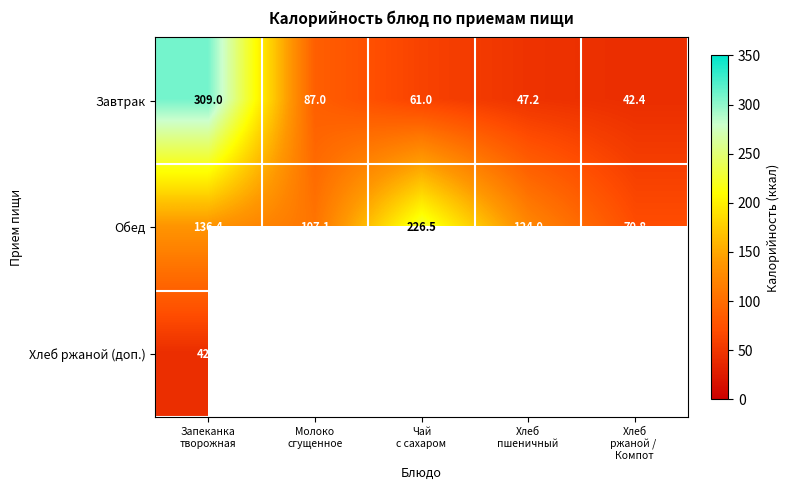

What is the difference between the maximum and second lowest values in the Завтрак series?

261.8